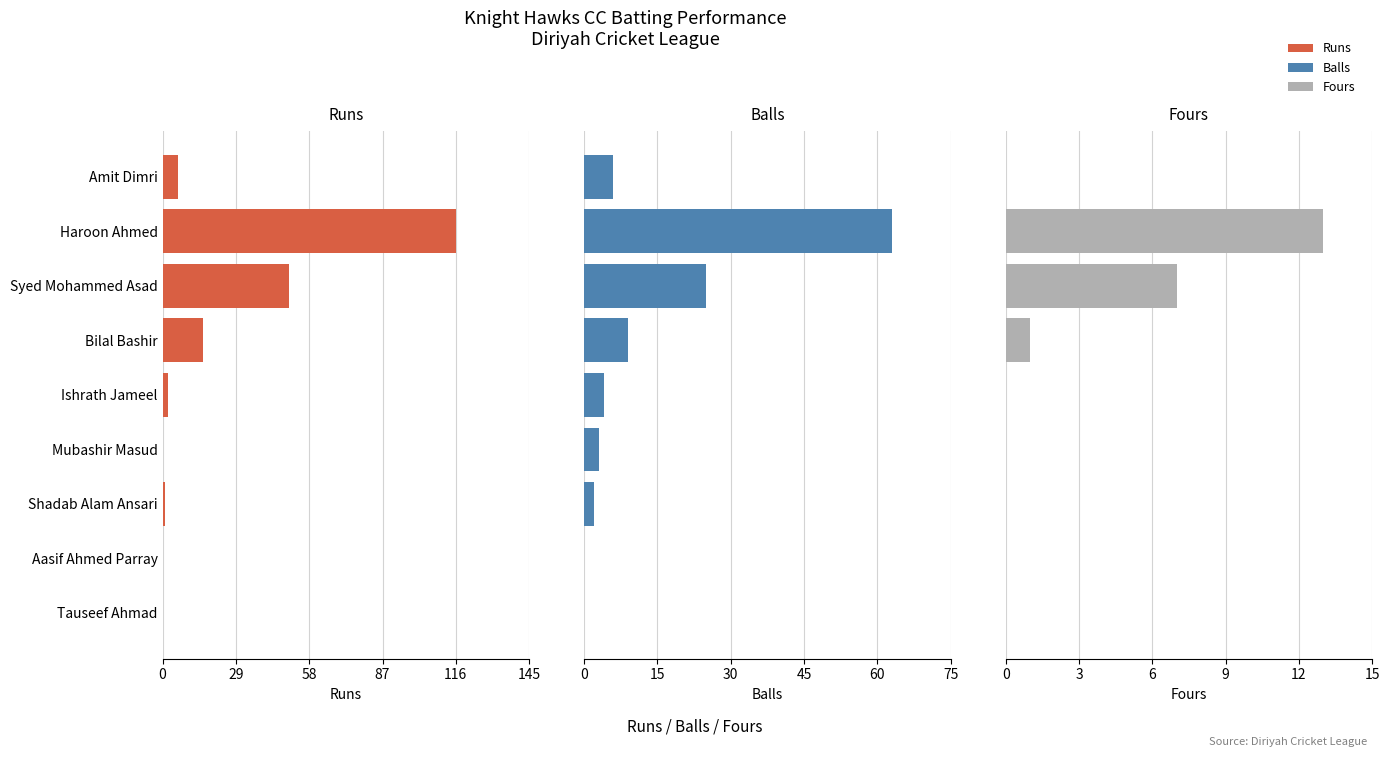

What are all the series names shown in the legend?

Runs, Balls, Fours